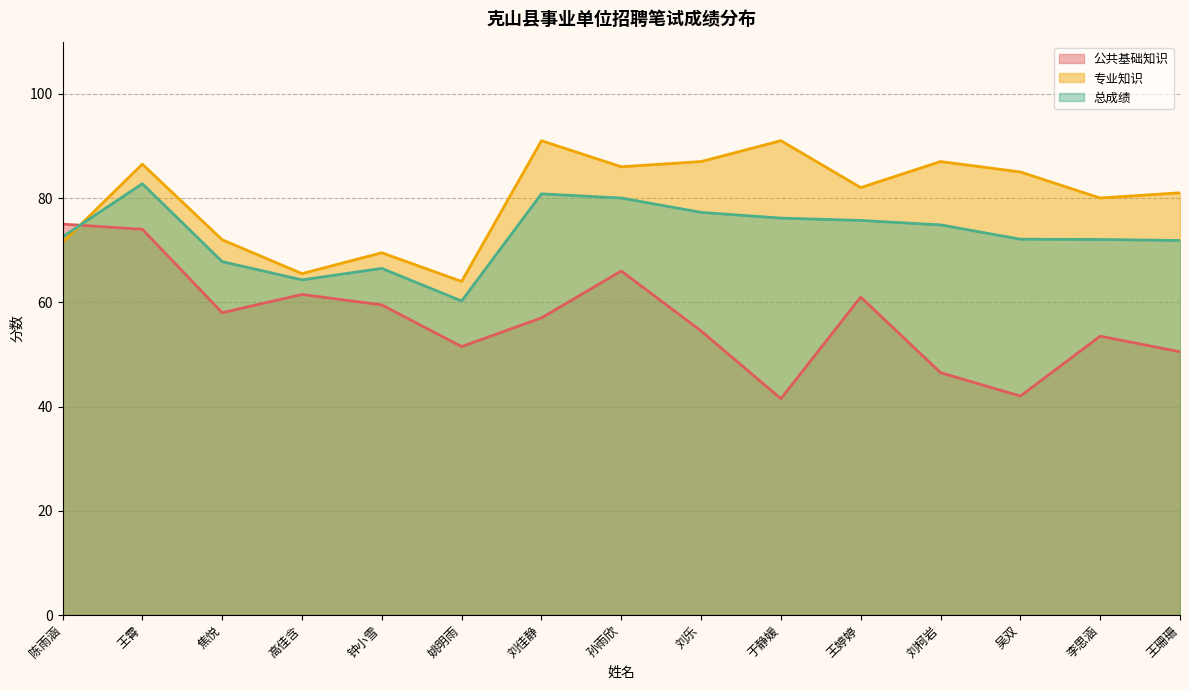

What is the approximate value of 公共基础知识 at 孙雨欣?

66.0